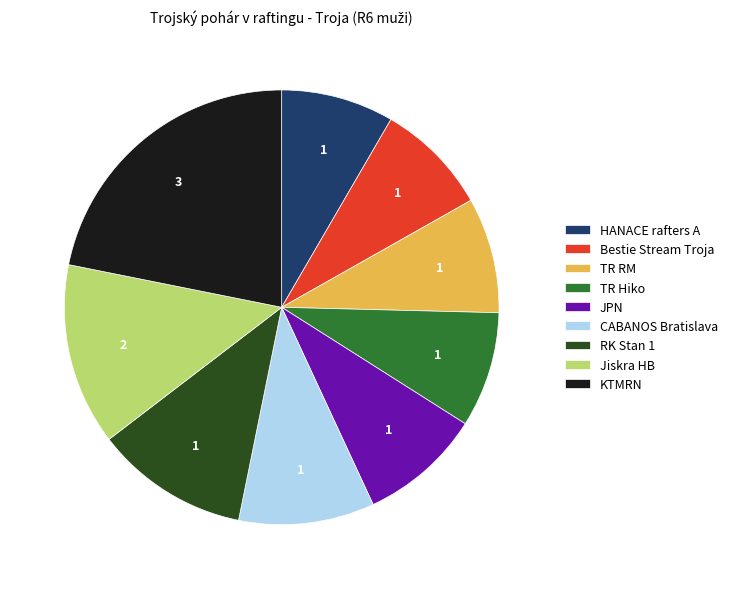

Is there any slice that represents more than half of the pie?

No